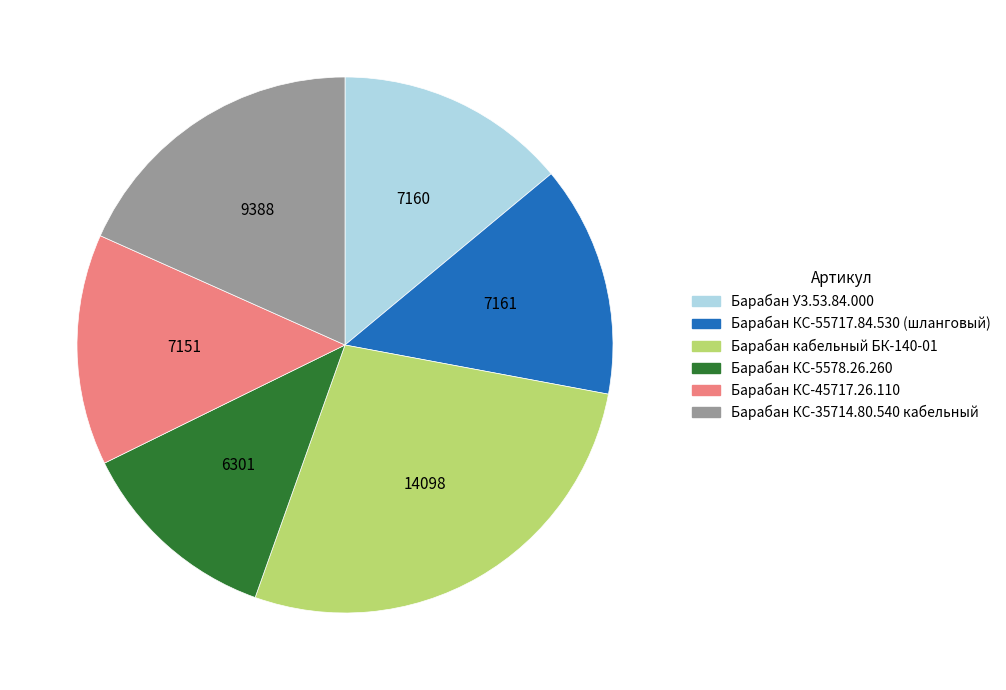

Between Барабан кабельный БК-140-01 and Барабан У3.53.84.000, which is larger?

Барабан кабельный БК-140-01